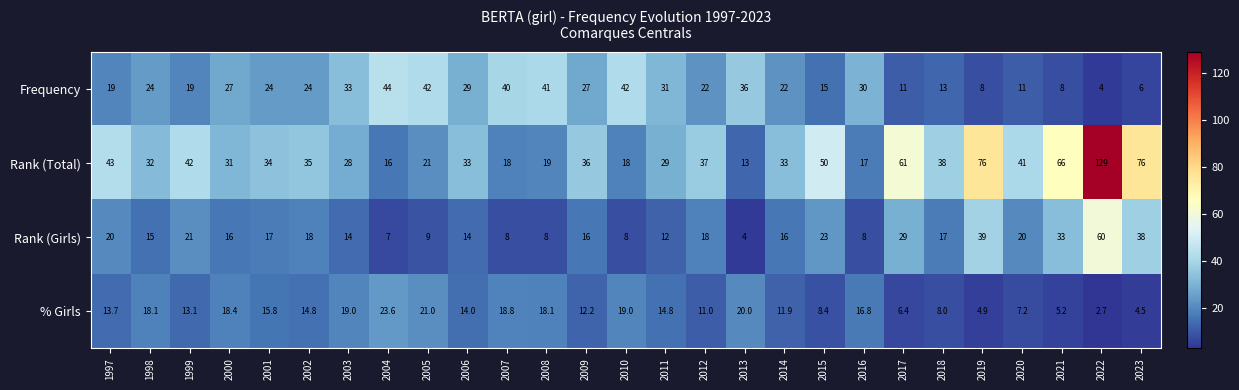

How many data points in % Girls are less than 14?

13